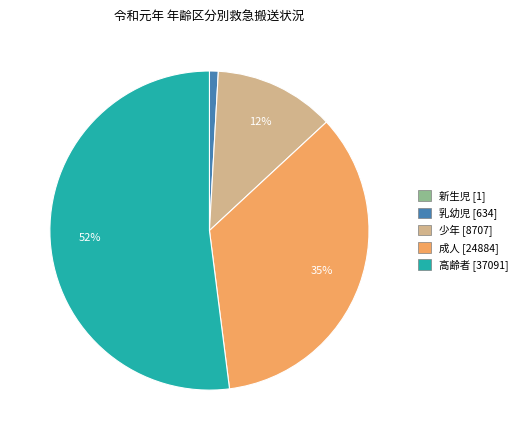

Between 乳幼児 and 少年, which is larger?

少年